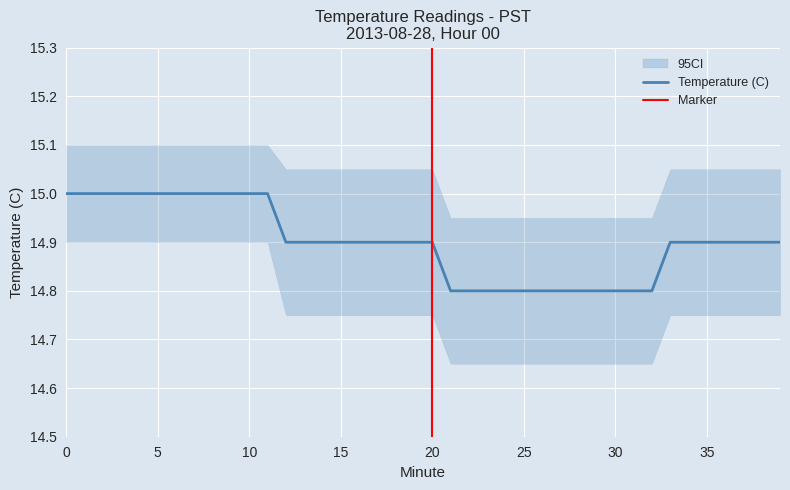

True or false: there are more than 0 points higher than both neighbors.

False